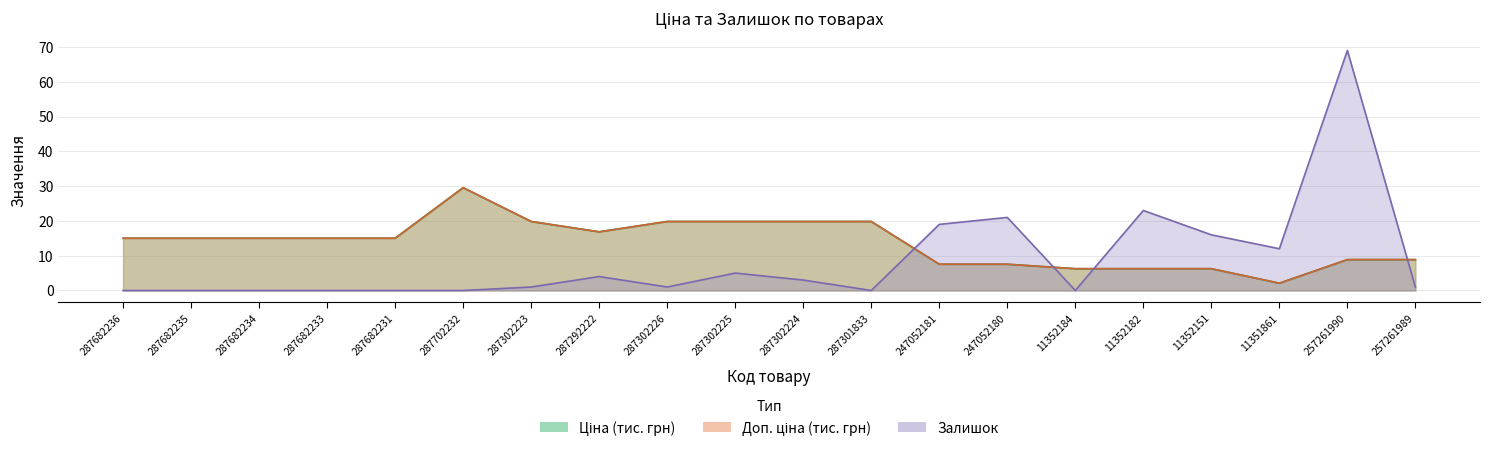

Between 287292222 and 287682236, which is larger?

287292222